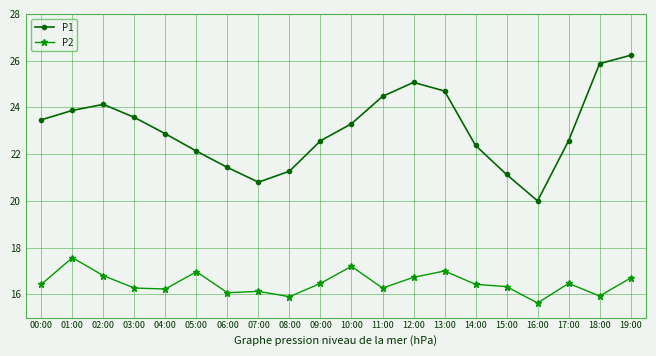

Rank the series by their average value, from lowest to highest.

P2, P1